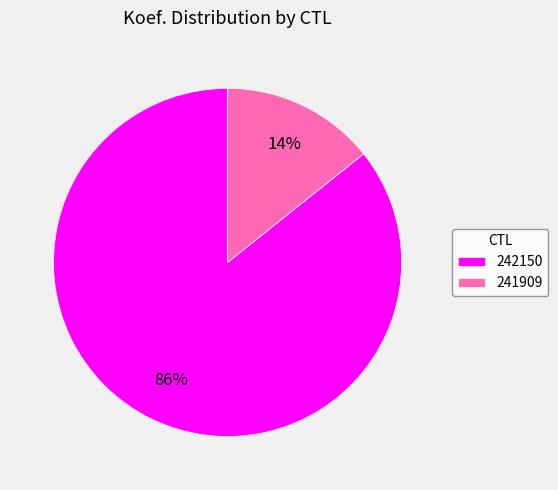

Do 242150 and 241909 together represent more than half of the pie?

Yes